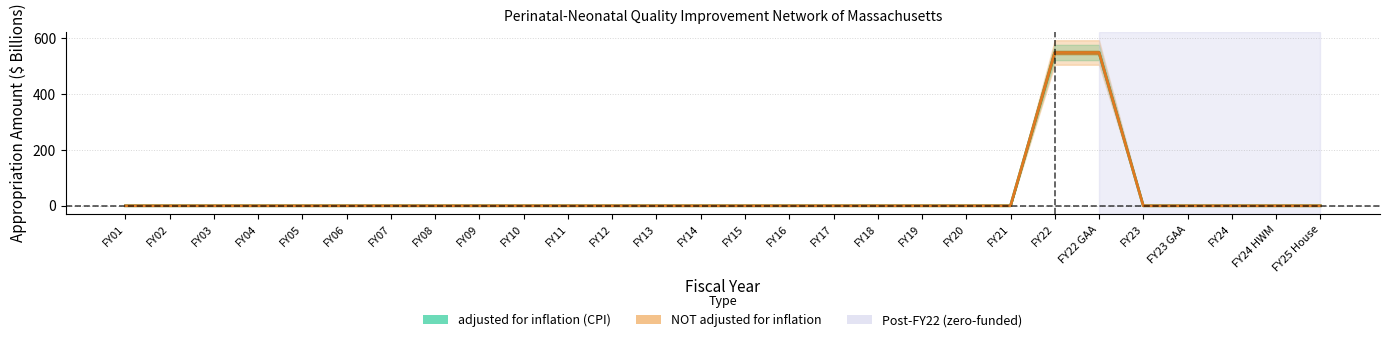

True or false: adjusted for inflation (CPI) and NOT adjusted for inflation intersect in this chart.

False